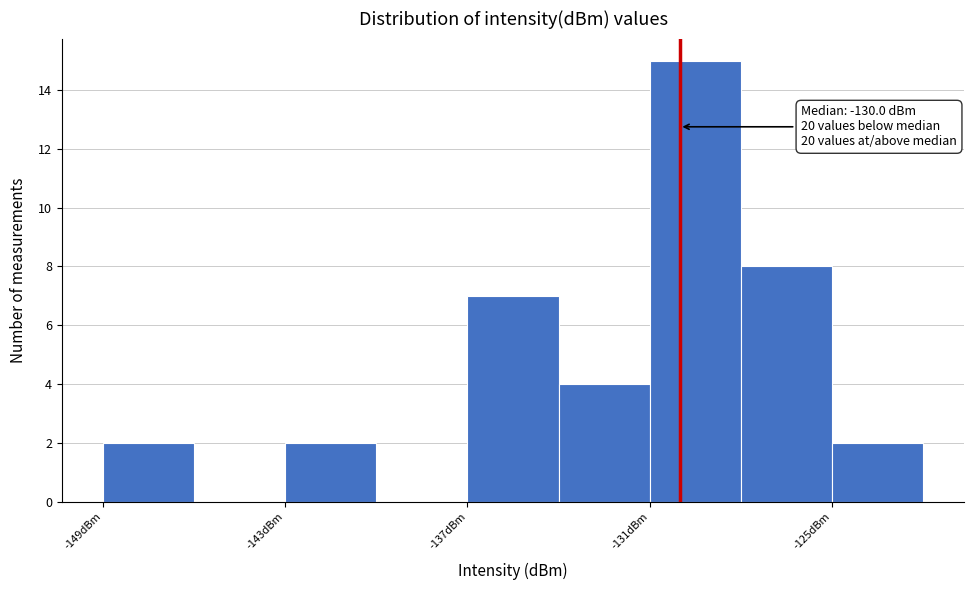

Read against the x-axis, roughly where is the centre of the tallest bar?

-129